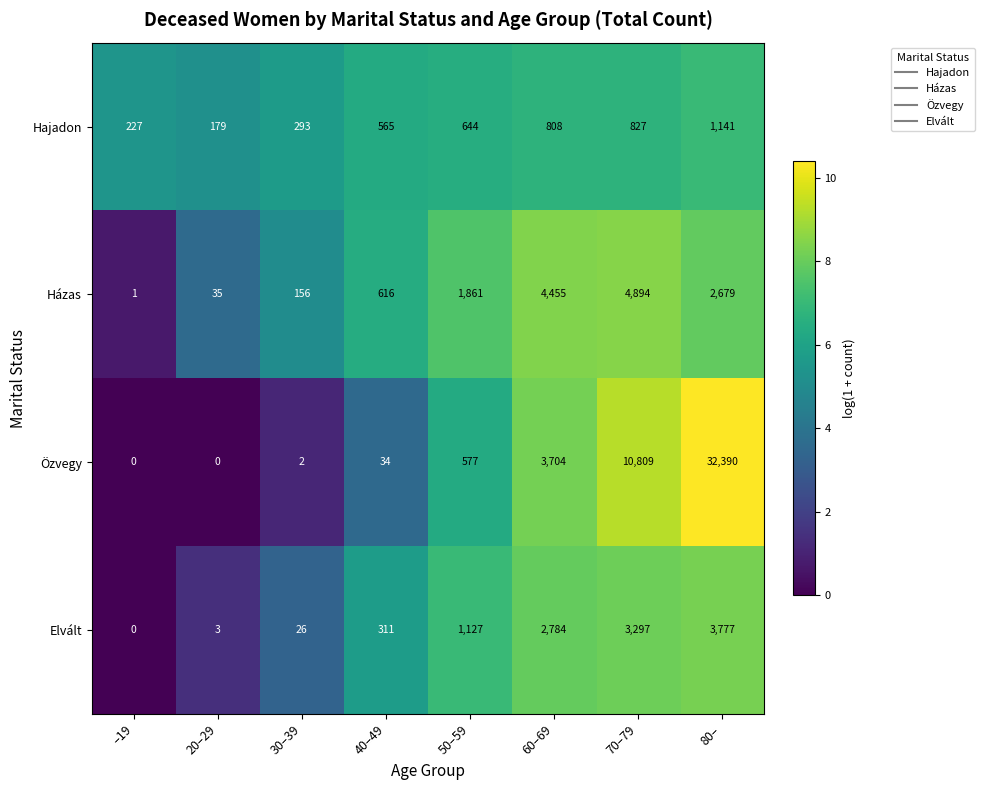

At which category is the sum across all series the highest?

80–